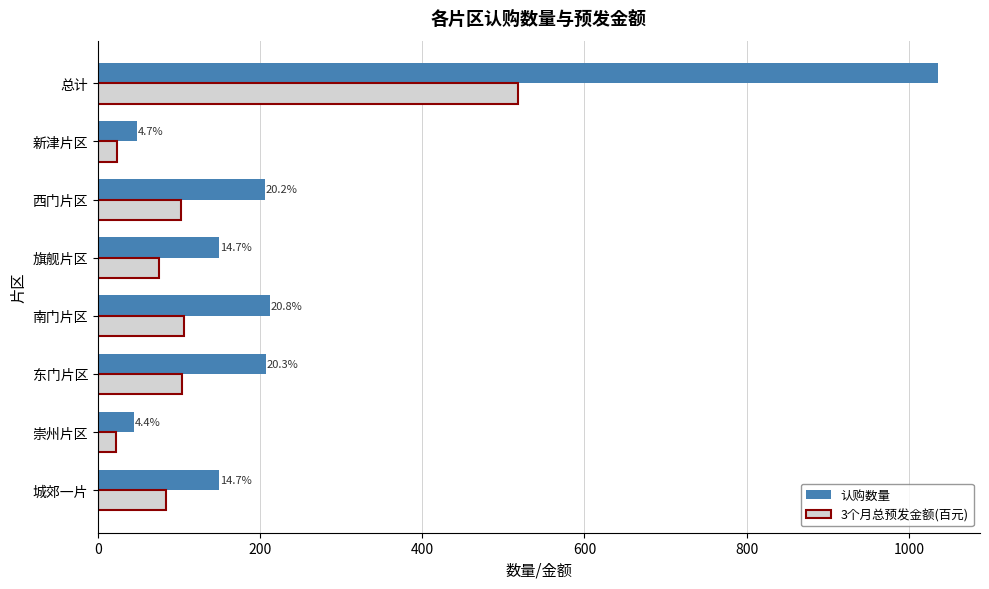

Which series has the largest total across all categories?

认购数量